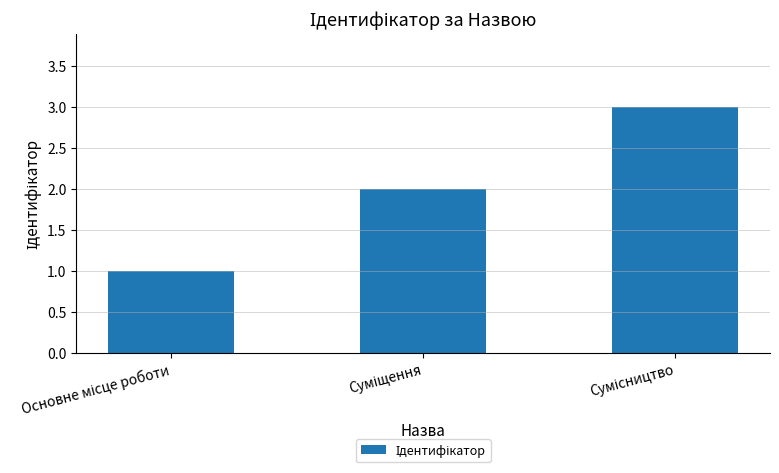

What is the greatest value displayed?

3